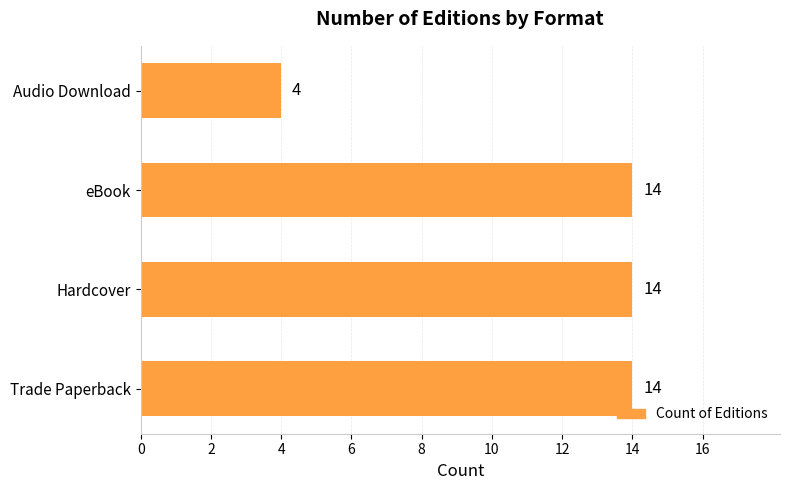

What is the minimum value shown in the chart?

4